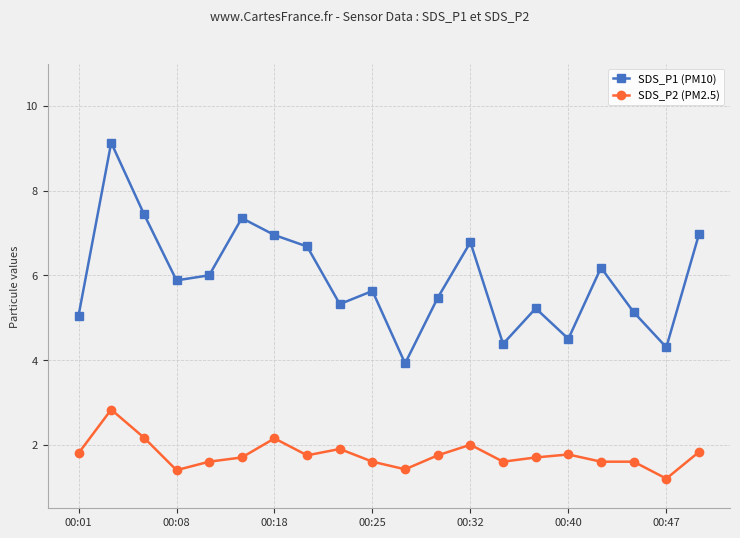

Which series has the largest total across all categories?

SDS_P1 (PM10)